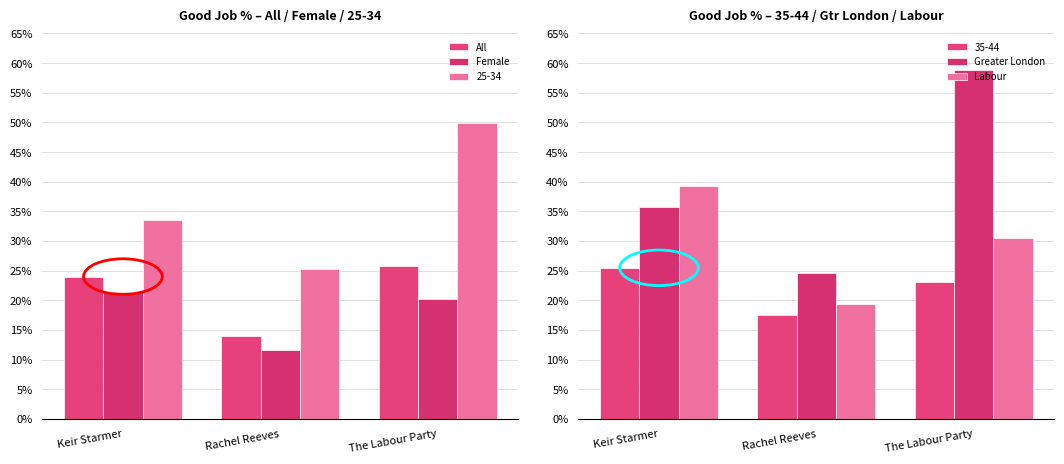

The Greater London series shows 0.1 at Rachel Reeves. True or false?

False